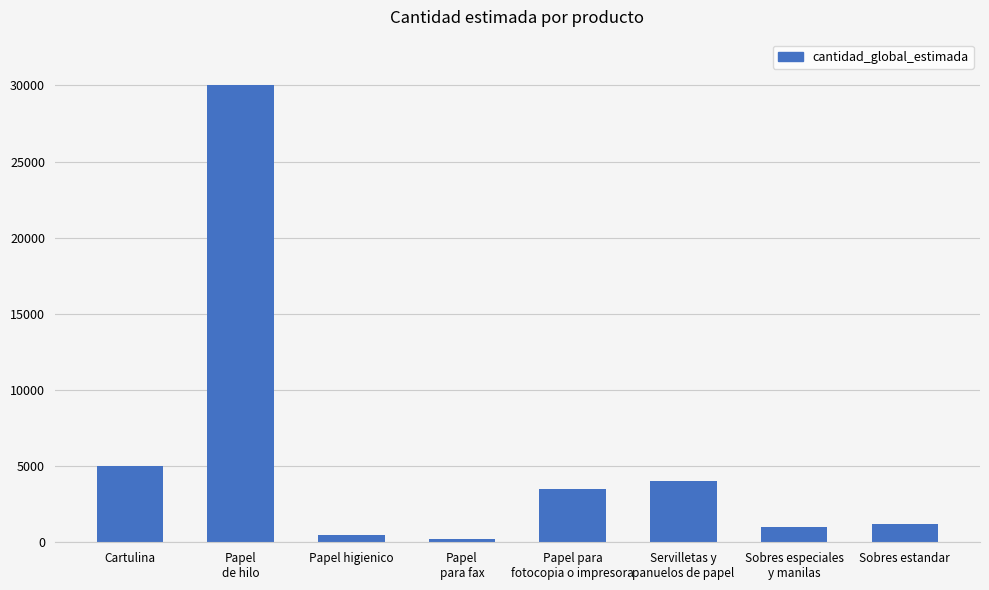

What is the sum of all values?

45430